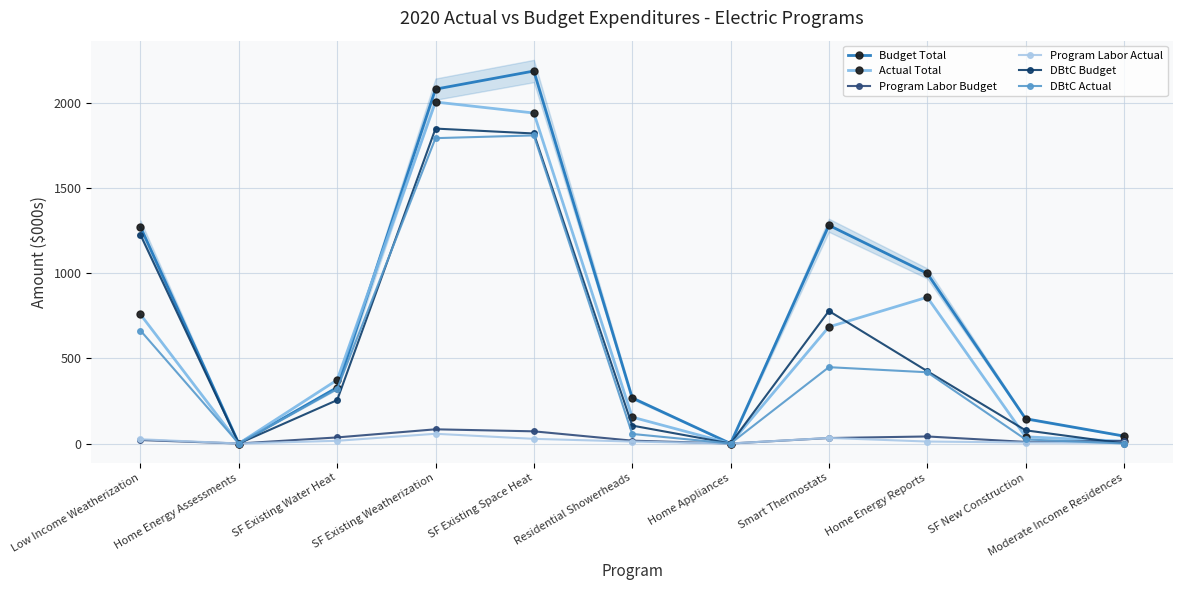

Which category has the highest value across all series?

SF Existing Space Heat